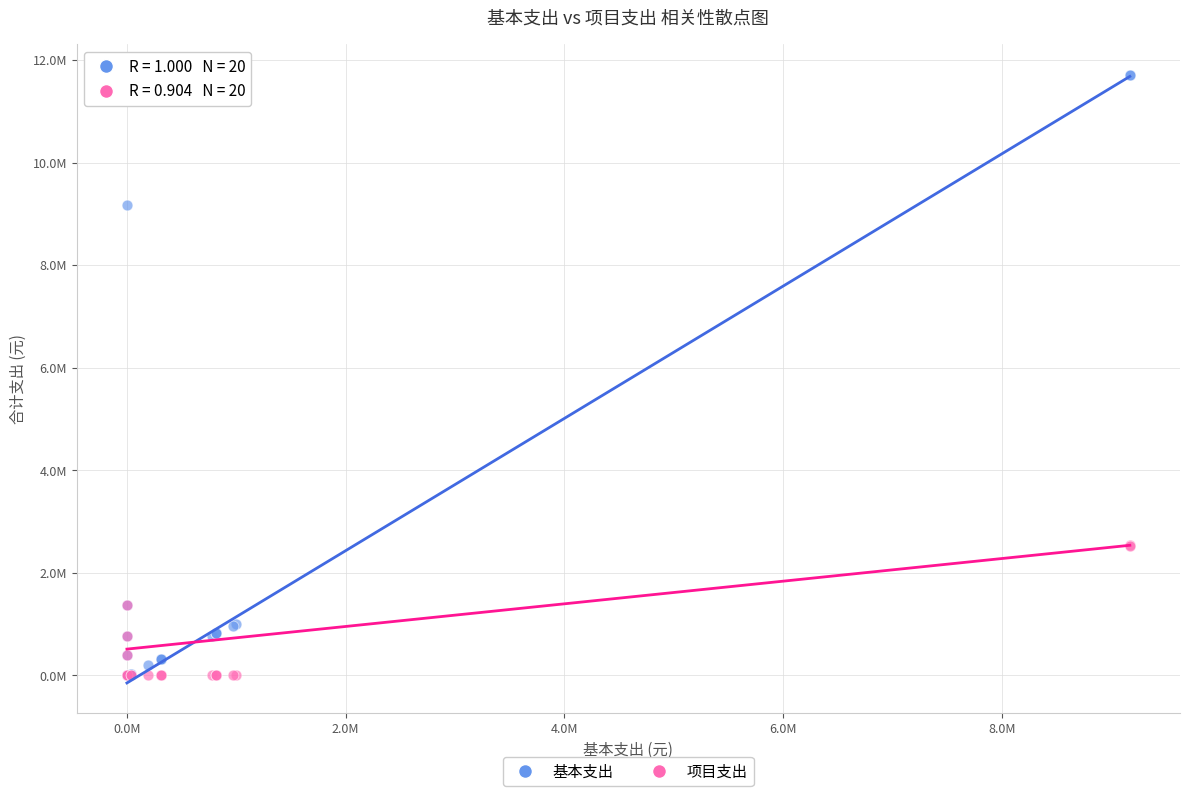

What are all the series names shown in the legend?

基本支出, 项目支出